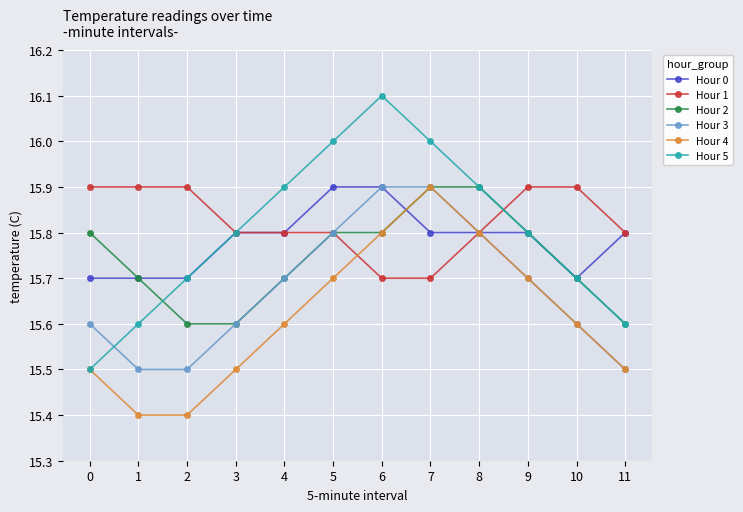

True or false: Hour 4 has a value of 10.3 at 6.

False